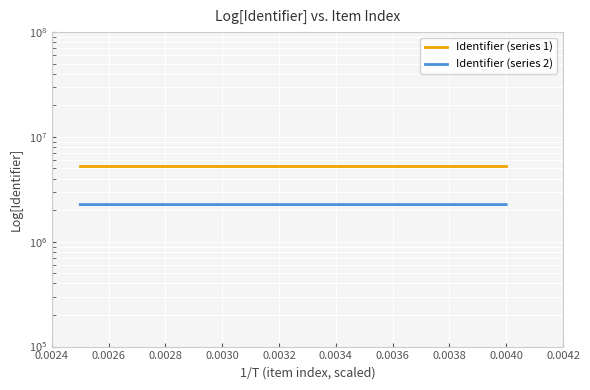

Count the number of data series in this chart.

2